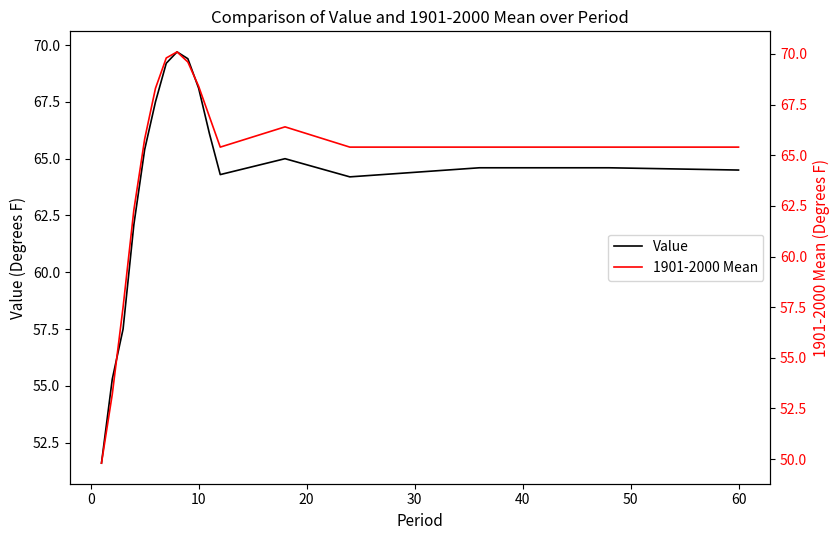

The value of Value at 60 is 30.8. True or false?

False